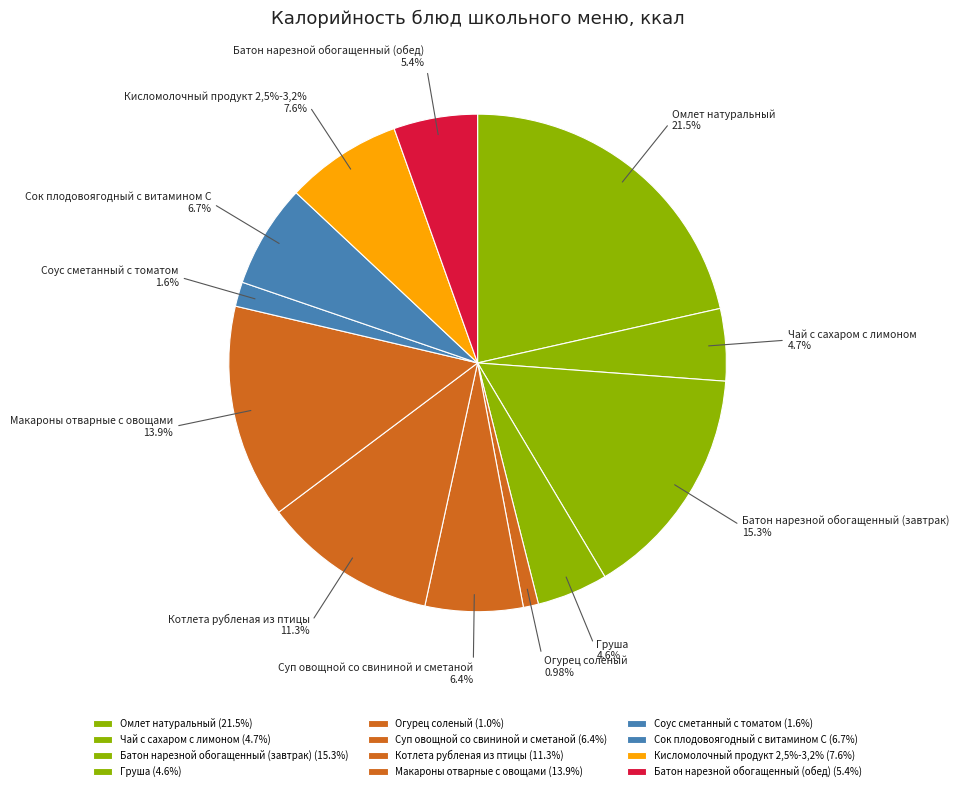

The Груша slice represents 1% of the pie. True or false?

False